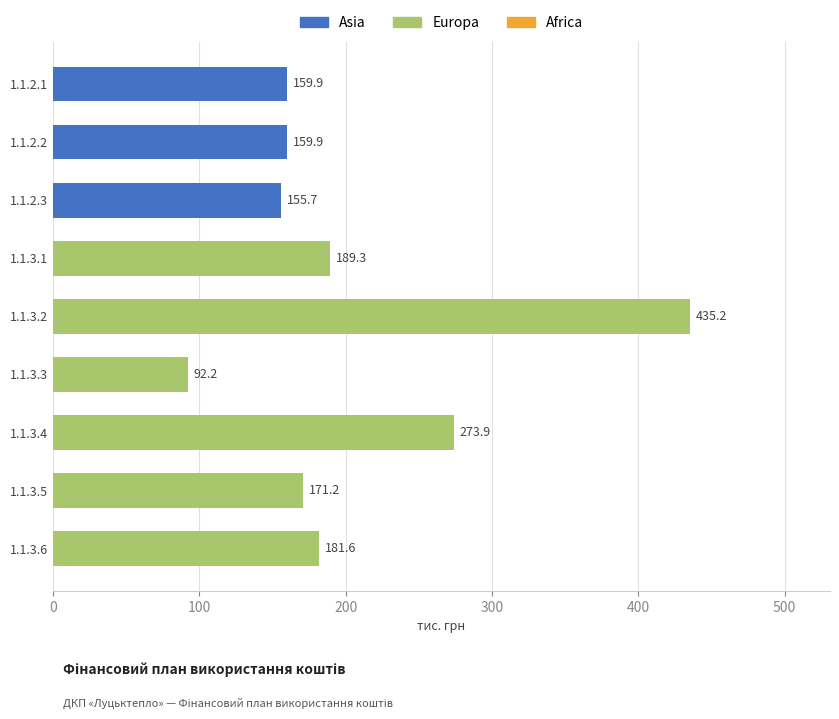

Rank the categories by Africa value from highest to lowest.

1.1.2.1, 1.1.2.2, 1.1.2.3, 1.1.3.1, 1.1.3.2, 1.1.3.3, 1.1.3.4, 1.1.3.5, 1.1.3.6